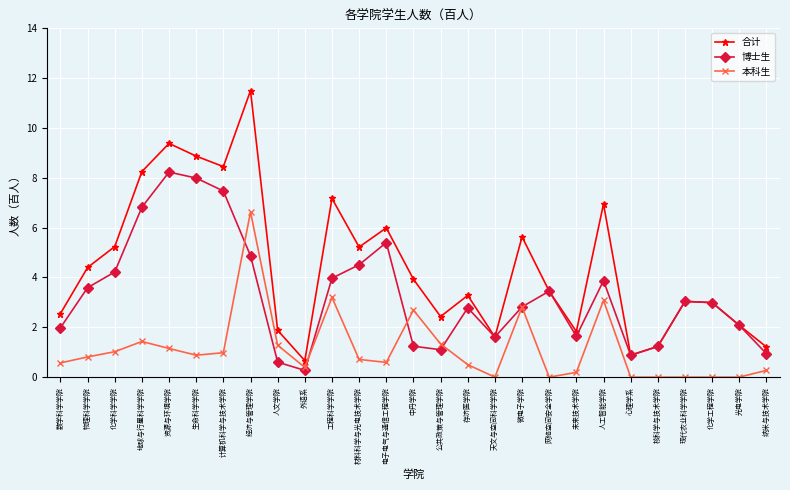

How many lines are shown in the chart?

3